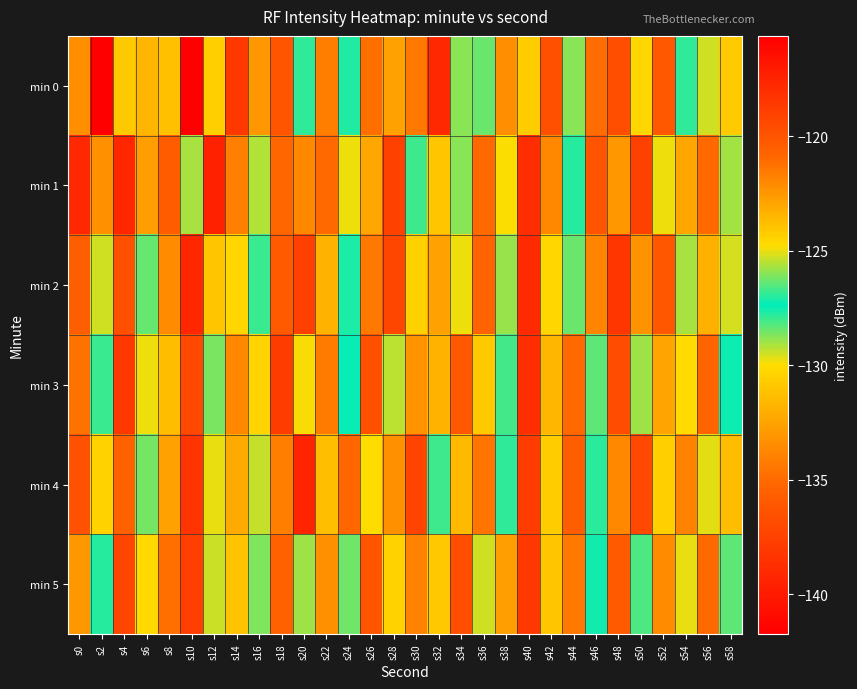

Count the number of categories in the chart.

30